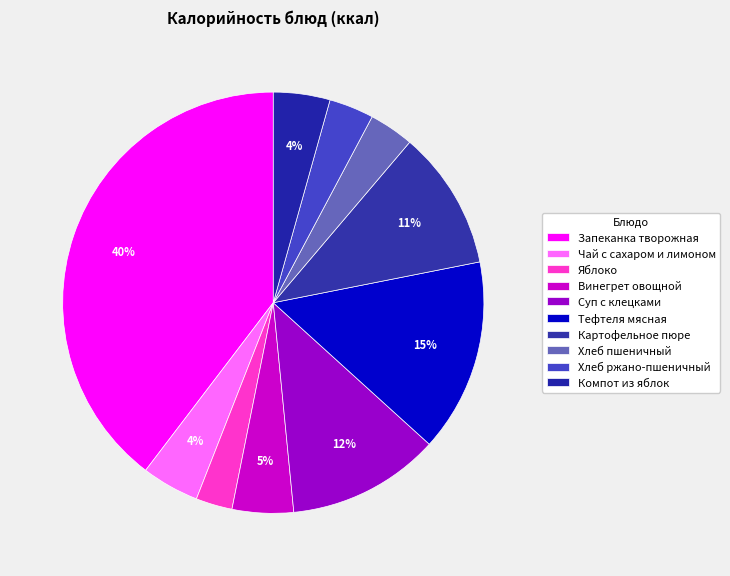

What is the smallest slice in the pie chart?

Яблоко